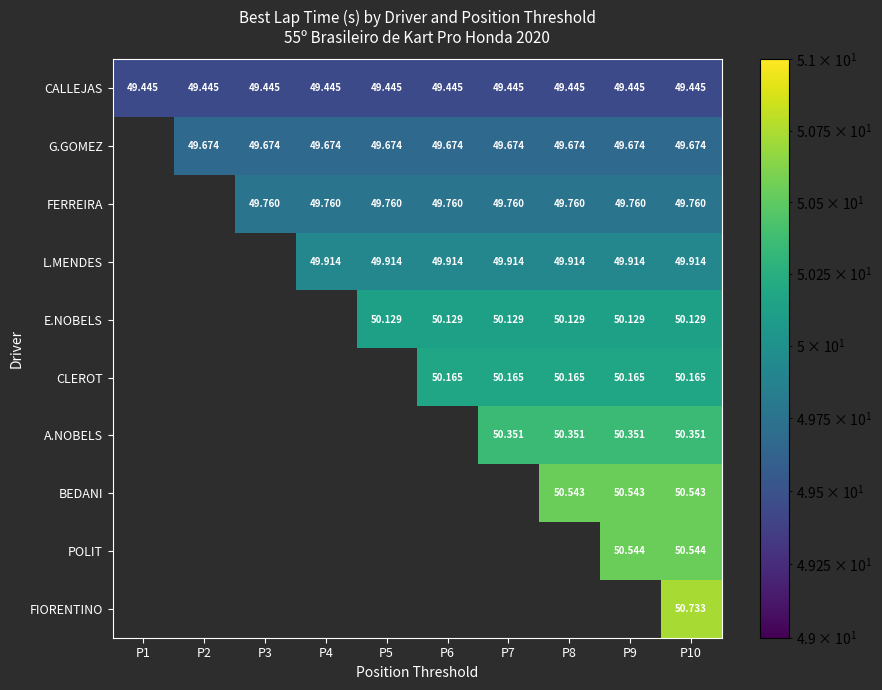

What is the spread (max minus min) of values at P5?

0.7